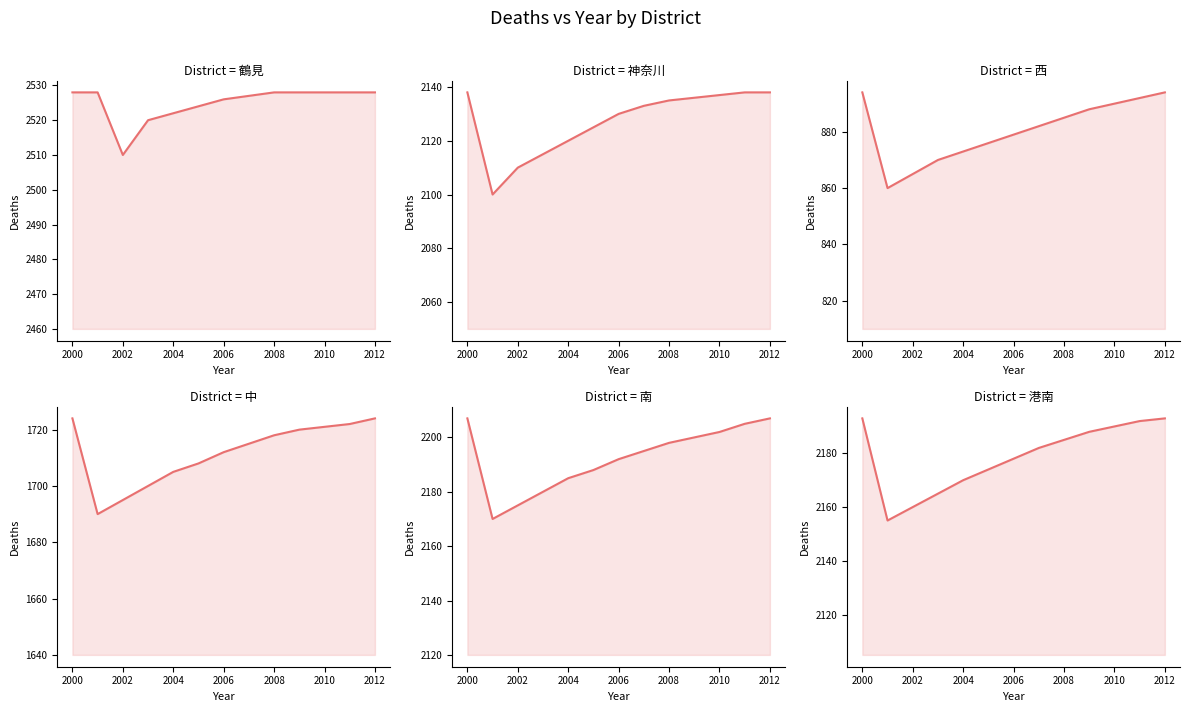

Where is the first local minimum for 鶴見?

2002